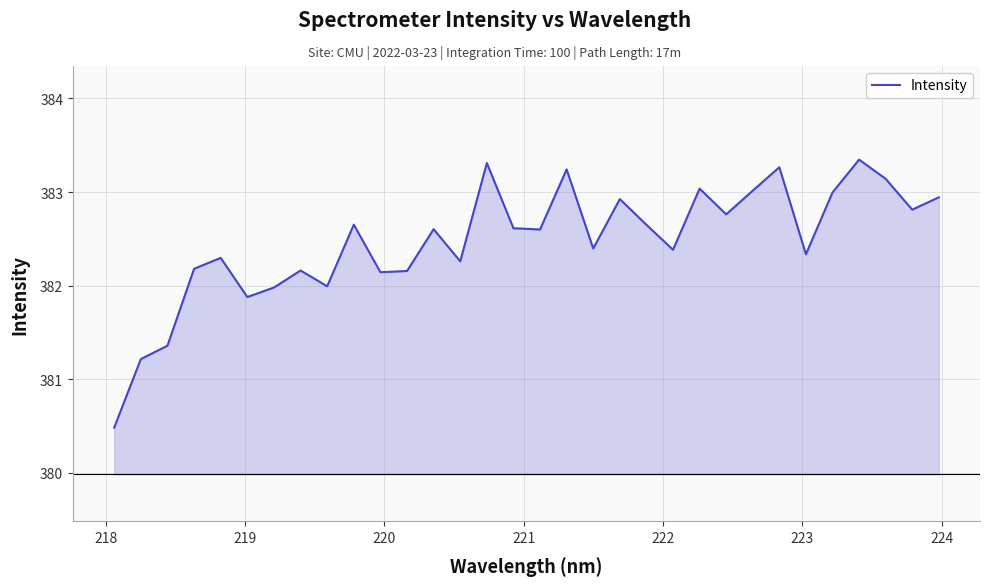

What is the maximum value shown in the chart?

383.3